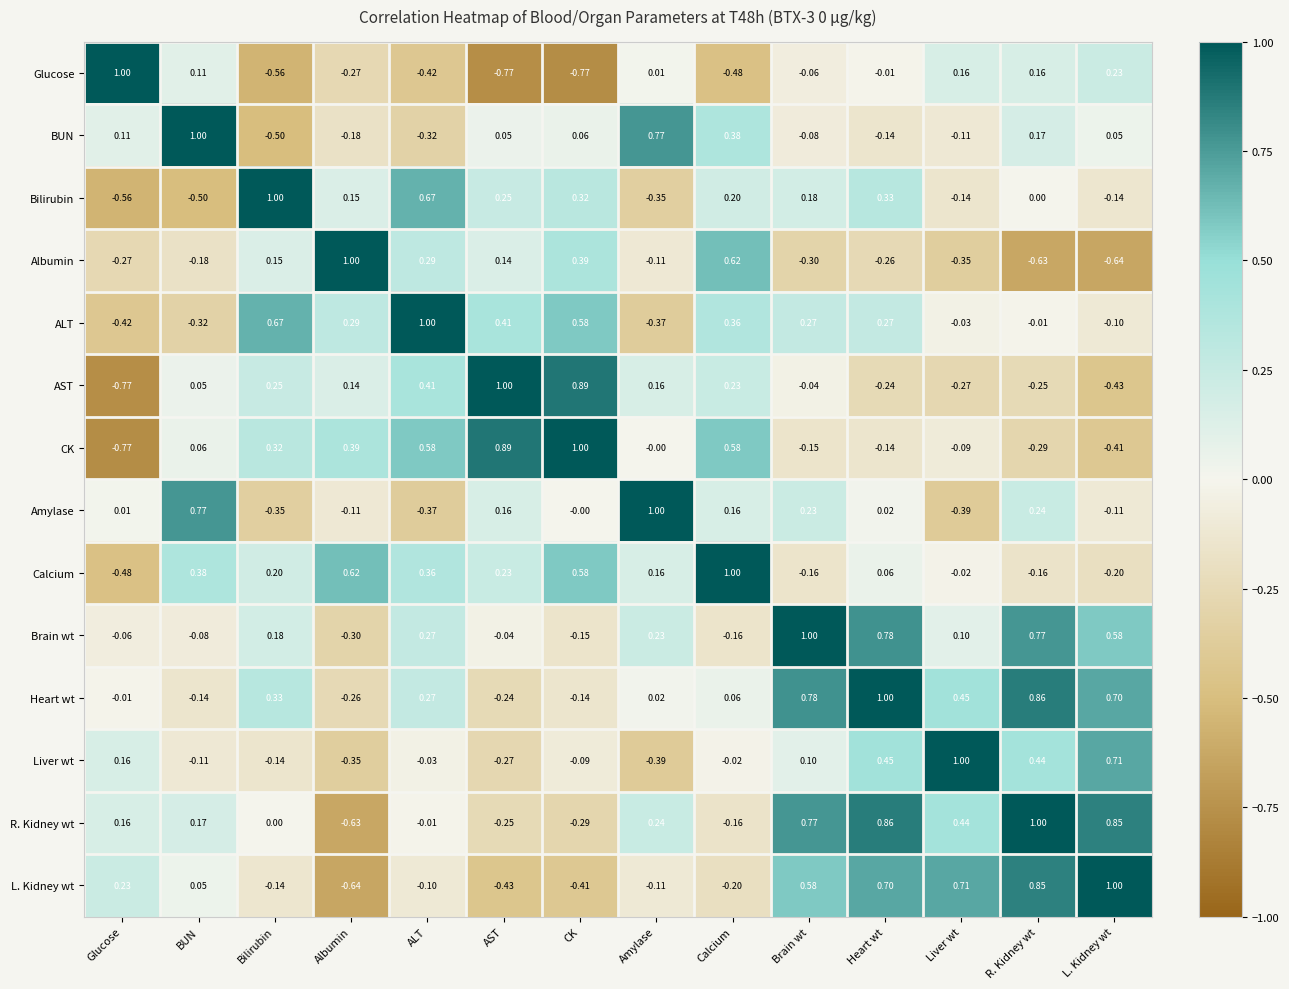

Which category has the lowest value in the R. Kidney wt series?

Albumin